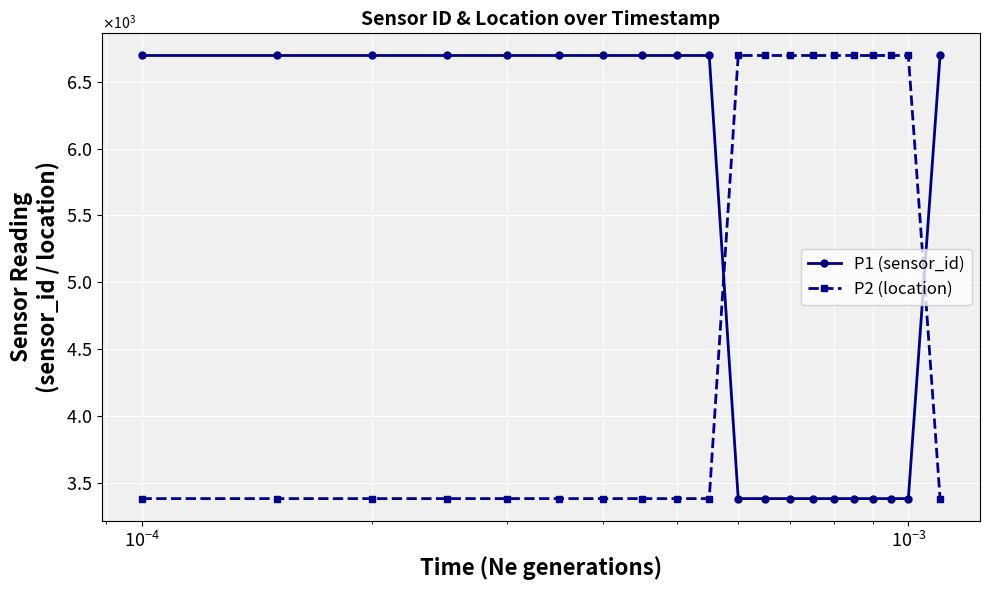

What is the difference between the maximum and second lowest values in the P1 (sensor_id) series?

3310